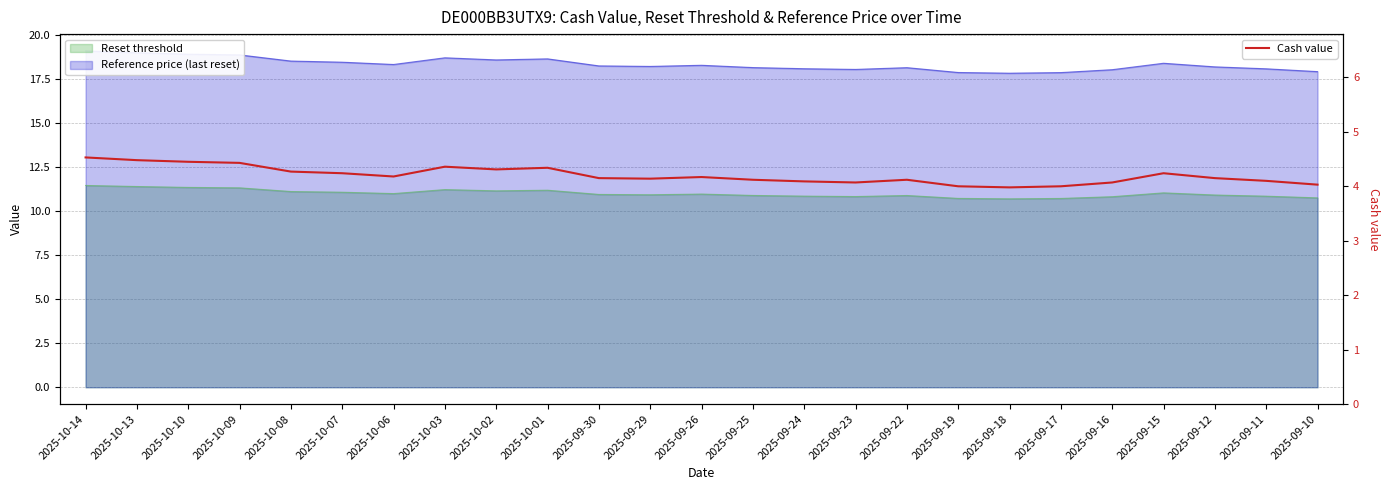

List the labels in order of value, smallest first.

2025-09-18, 2025-09-19, 2025-09-17, 2025-09-10, 2025-09-23, 2025-09-16, 2025-09-24, 2025-09-11, 2025-09-25, 2025-09-22, 2025-09-29, 2025-09-30, 2025-09-12, 2025-09-26, 2025-10-06, 2025-10-07, 2025-09-15, 2025-10-08, 2025-10-02, 2025-10-01, 2025-10-03, 2025-10-09, 2025-10-10, 2025-10-13, 2025-10-14